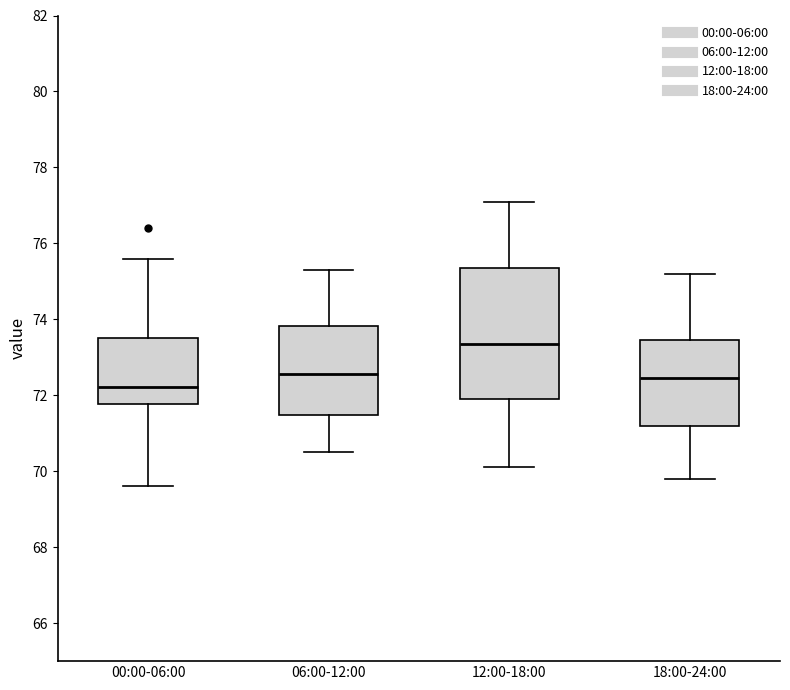

Reading left to right, read every box against the y-axis: the position of its median line, the range the box covers, and the ends of its whiskers. The values are not printed on the chart, so give them approximately, as read against the axis.

00:00-06:00: median 72.2, box 71.8 to 73.6, whiskers 69.6 to 75.6
06:00-12:00: median 72.6, box 71.4 to 73.8, whiskers 70.6 to 75.4
12:00-18:00: median 73.4, box 72.0 to 75.4, whiskers 70.2 to 77.2
18:00-24:00: median 72.4, box 71.2 to 73.4, whiskers 69.8 to 75.2